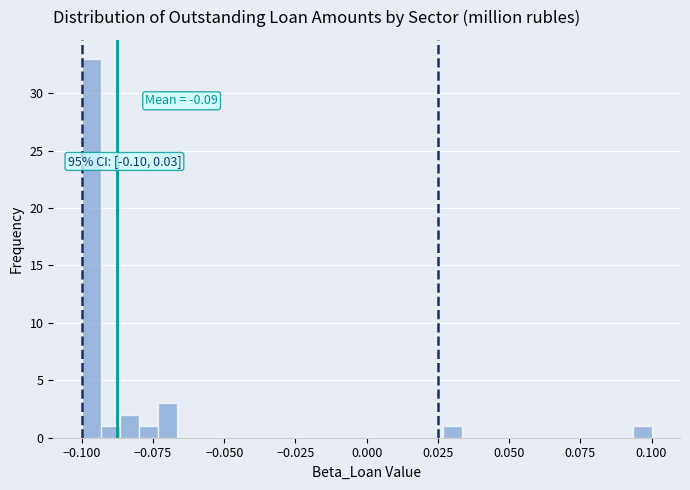

Around what value on the x-axis is the tallest bar? Give the approximate position of its centre, as read against the axis.

-0.095